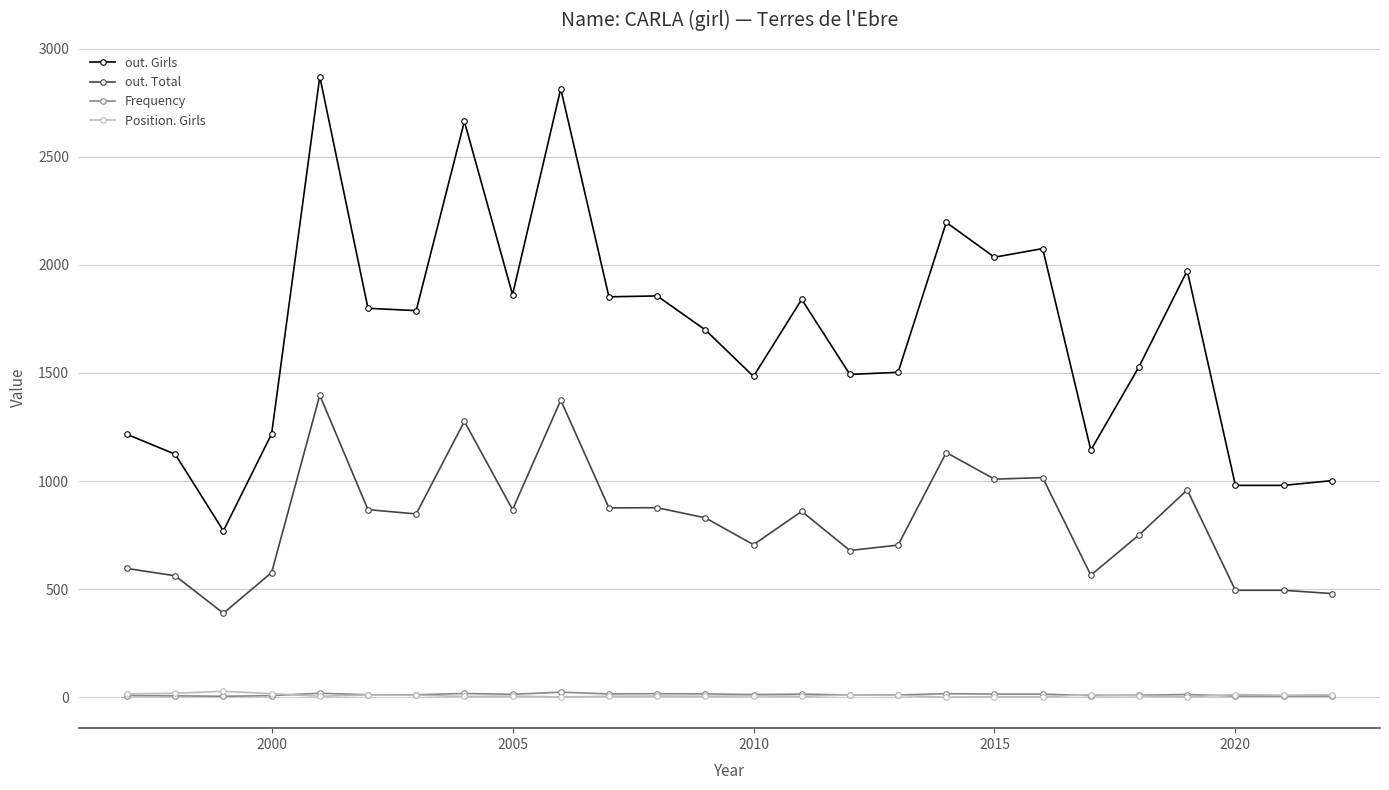

True or false: Position. Girls has more than 2 interior local peaks.

True